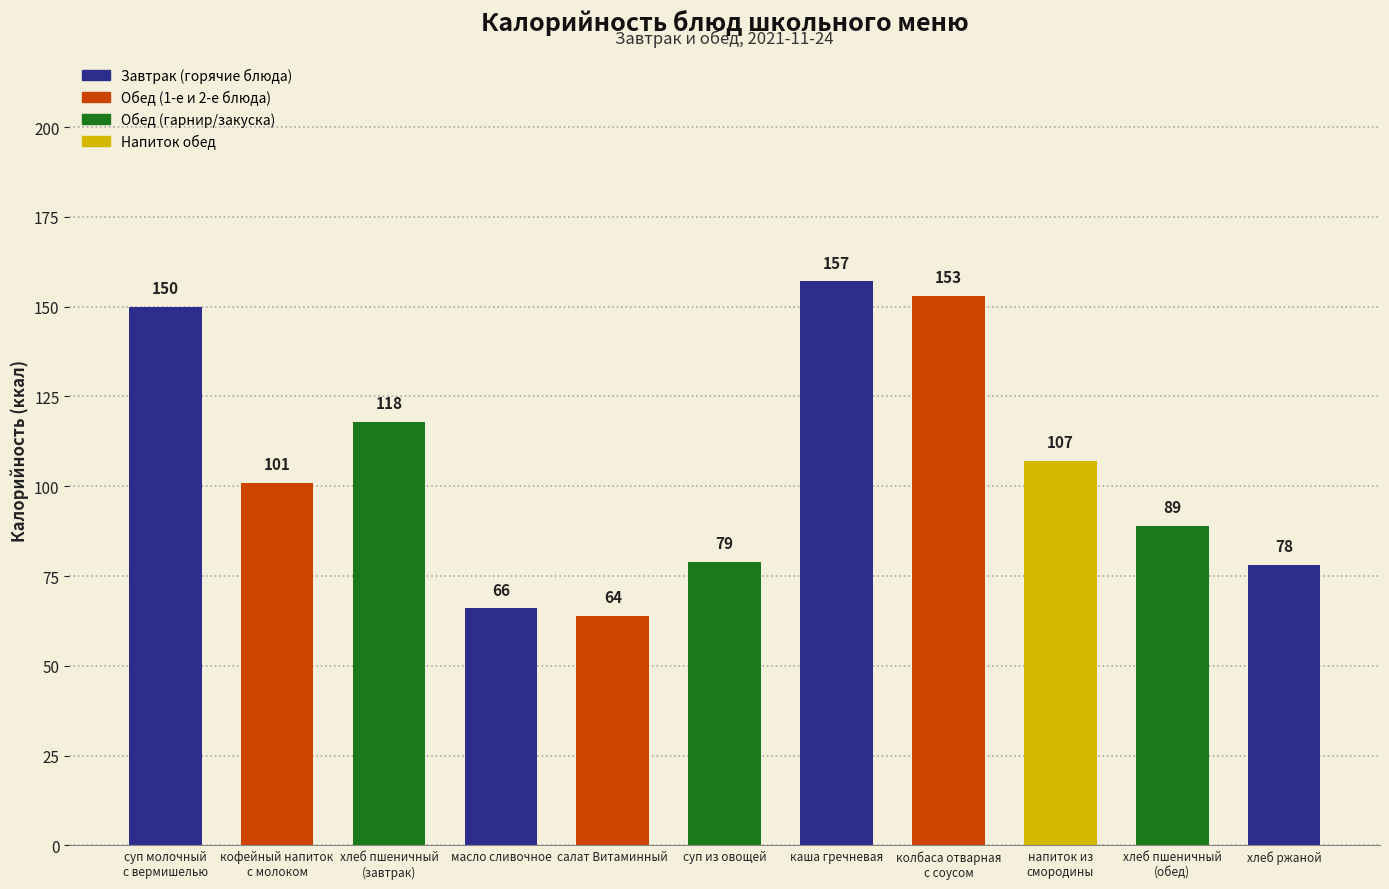

Which label corresponds to the largest value in the chart?

каша гречневая